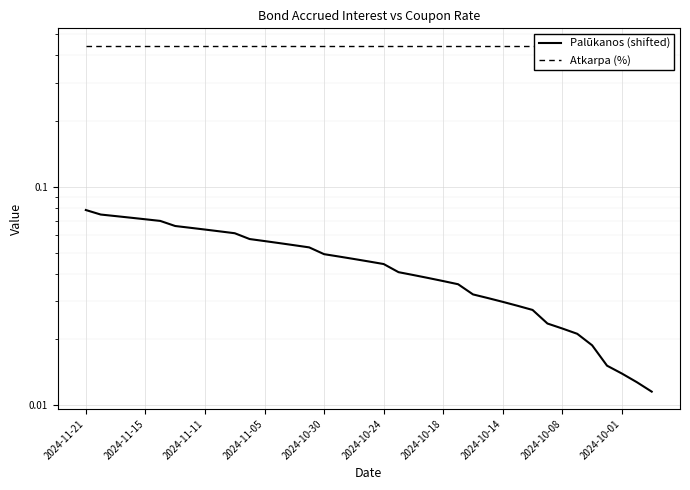

Rank the series by their average value, from lowest to highest.

Palūkanos (shifted), Atkarpa (%)